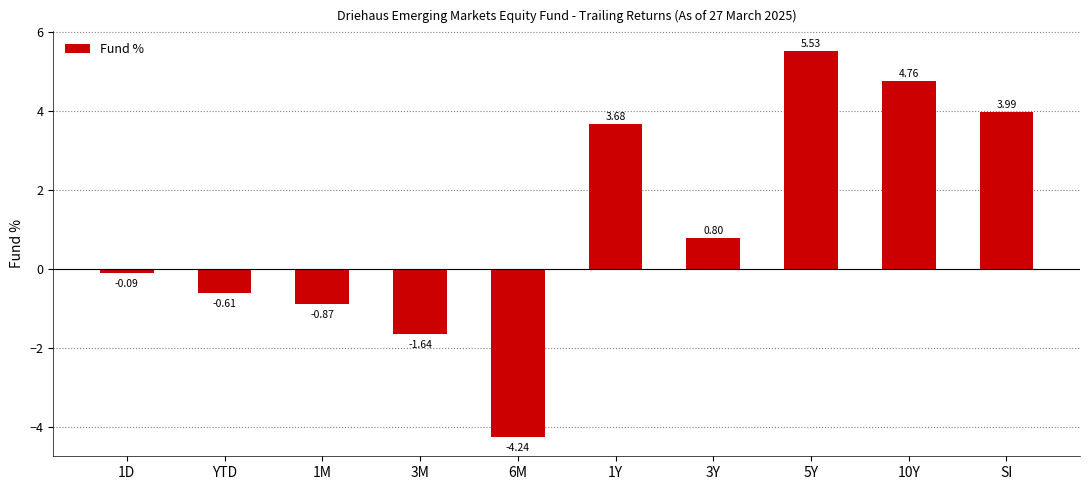

What position from the right is 3M?

7